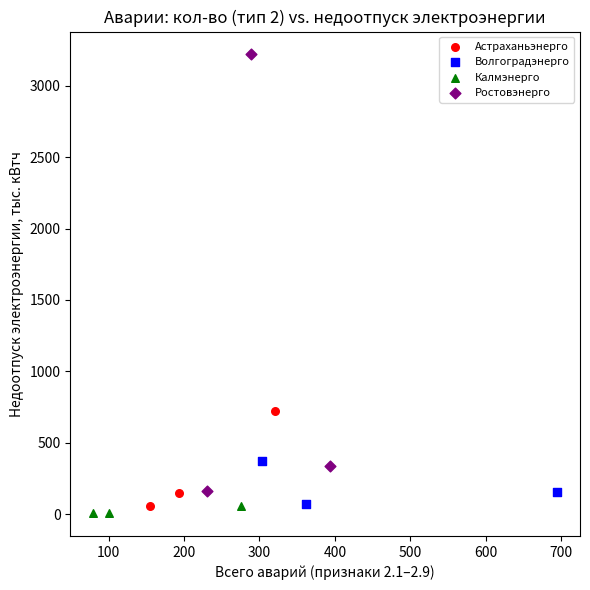

Which series has the widest spread of Y values?

Ростовэнерго